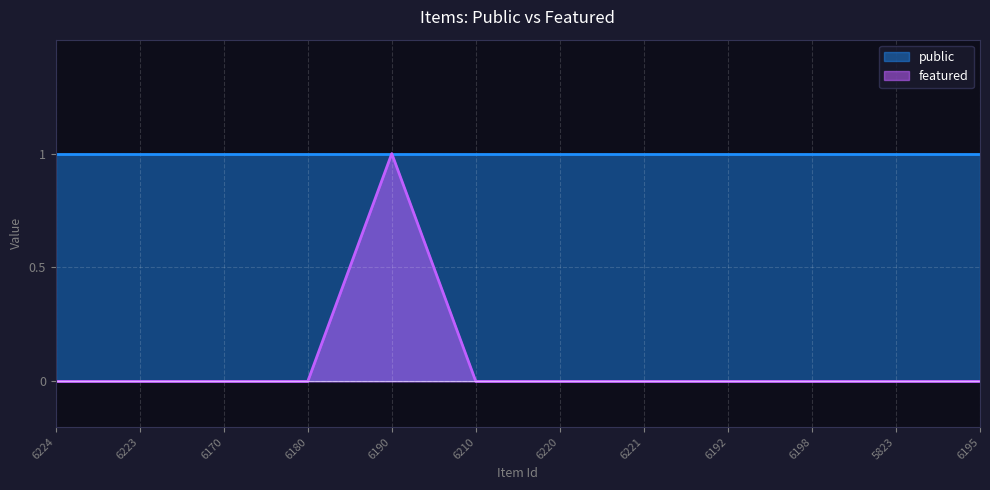

True or false: the data shows 0 at 6198.

True